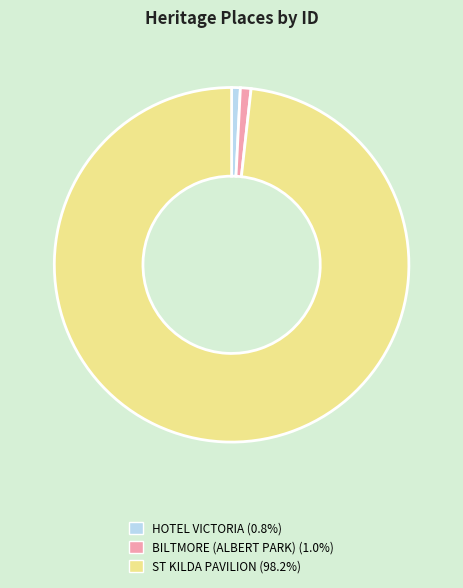

Which slice represents more than half of the pie?

ST KILDA PAVILION